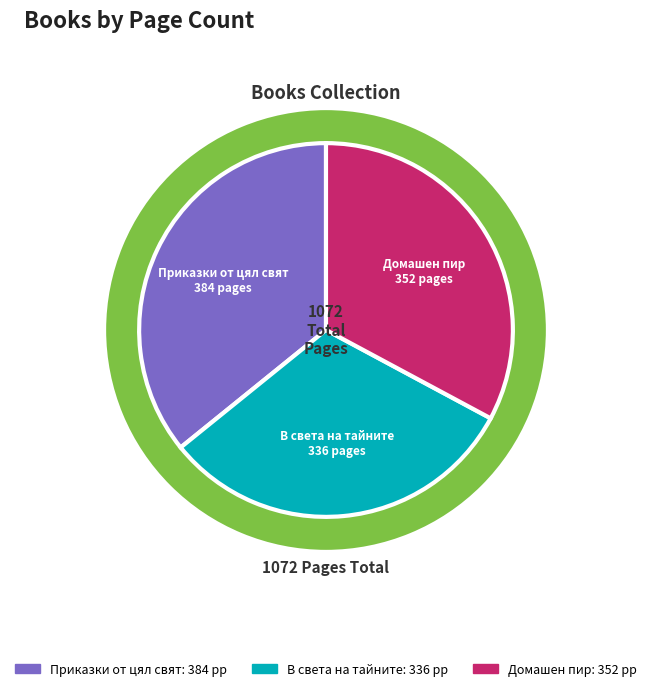

What is the change in value from 15402
Приказки от цял свят to 13718
В света на тайните?

-48